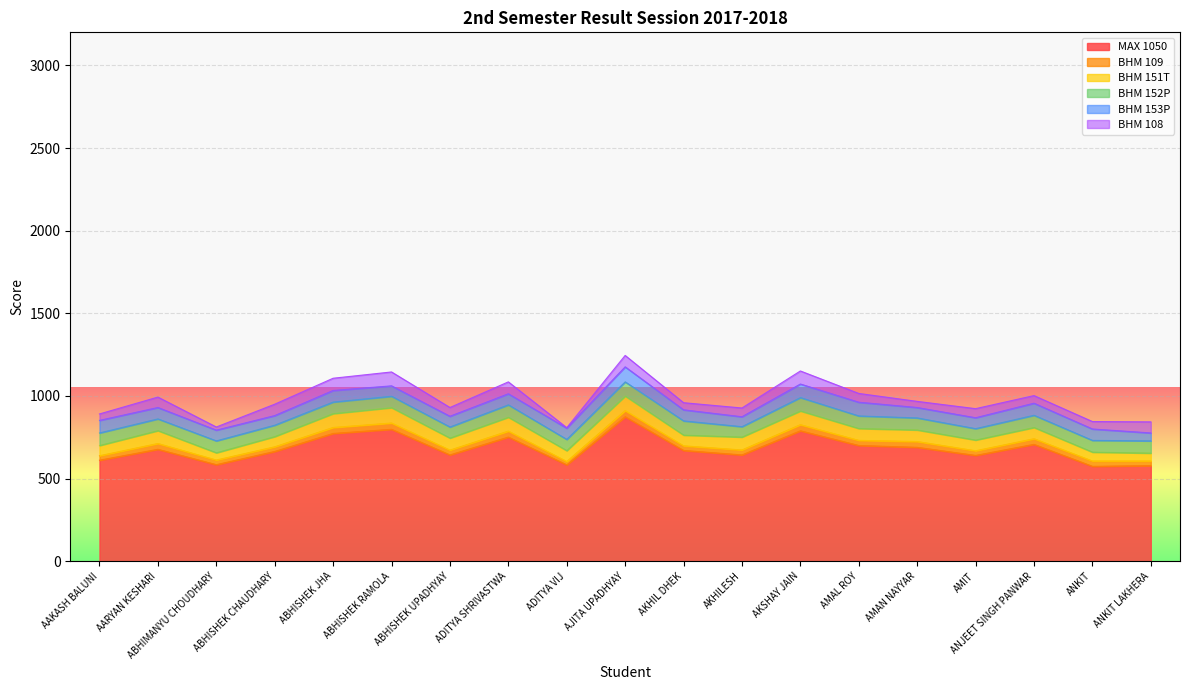

What is the difference between the maximum and minimum values in the BHM 153P series?

43